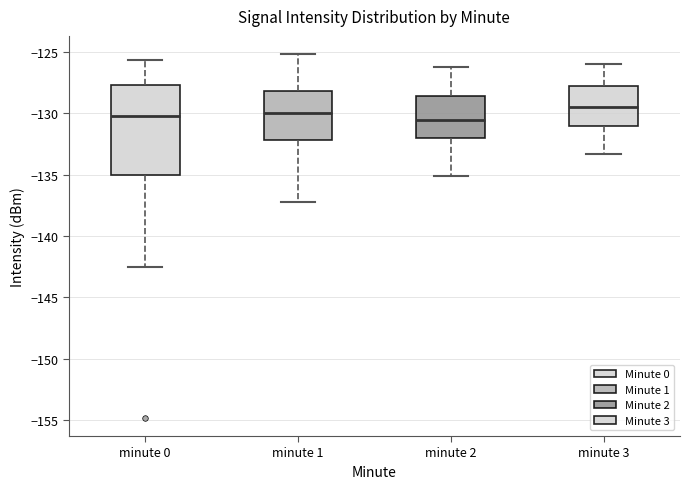

Comparing the boxes themselves (not the whiskers), which one is the tallest?

minute 0